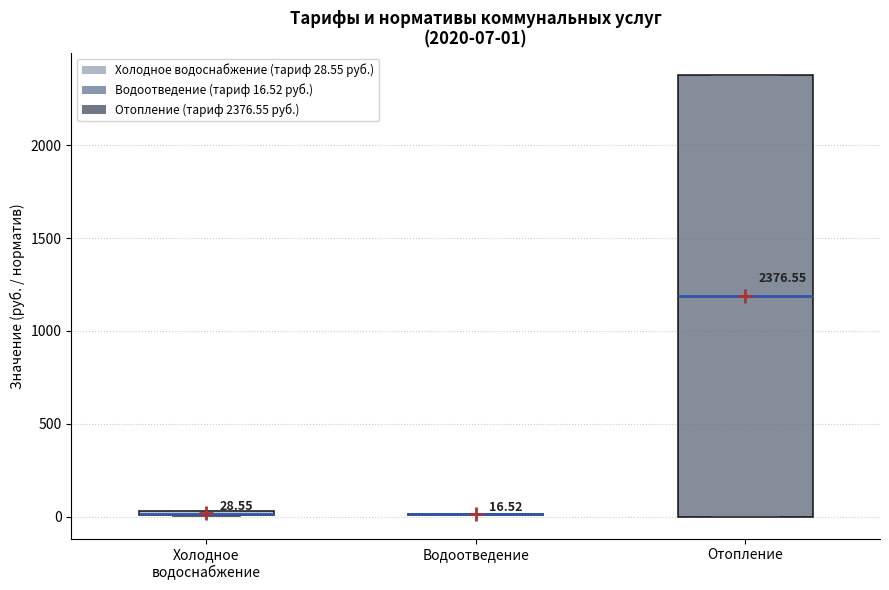

Comparing the boxes themselves (not the whiskers), which one is the tallest?

Отопление